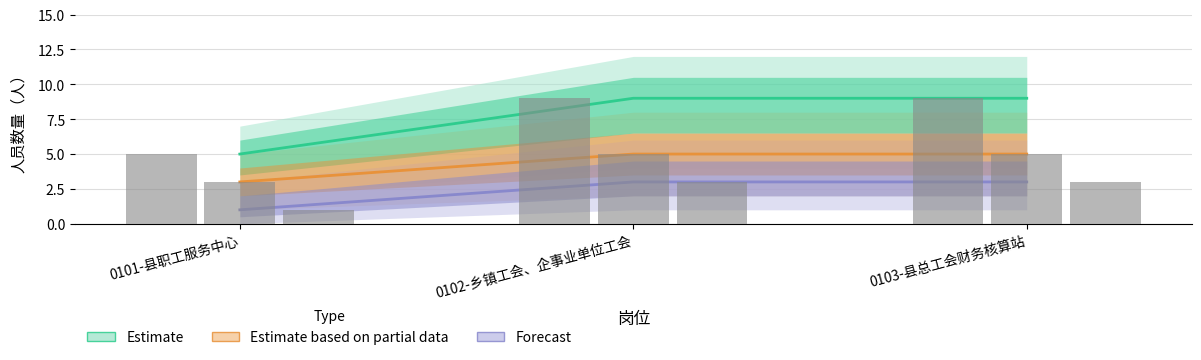

What is the difference between the Estimate based on partial data values at 0102-乡镇工会、企事业单位工会 and 0101-县职工服务中心?

2